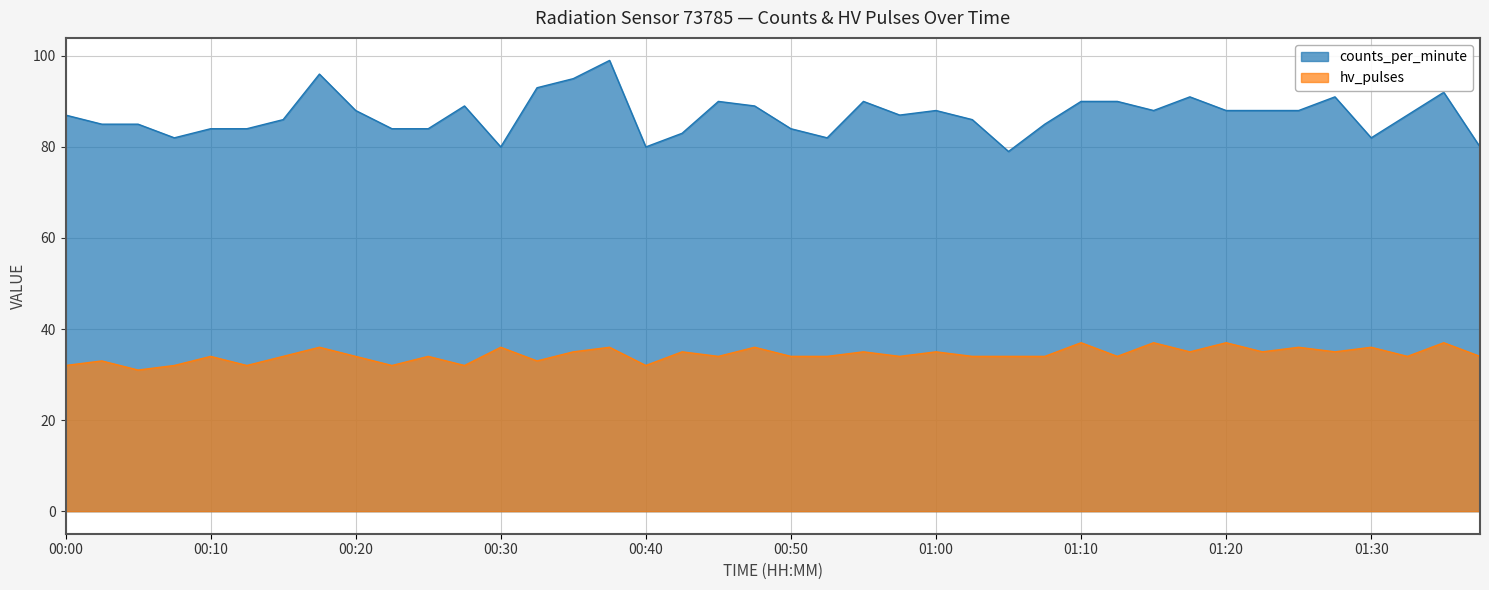

True or false: hv_pulses and counts_per_minute intersect in this chart.

False